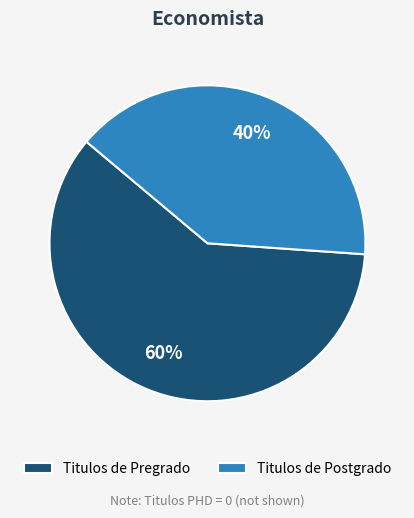

To the nearest percent, what is the average slice percentage?

50%